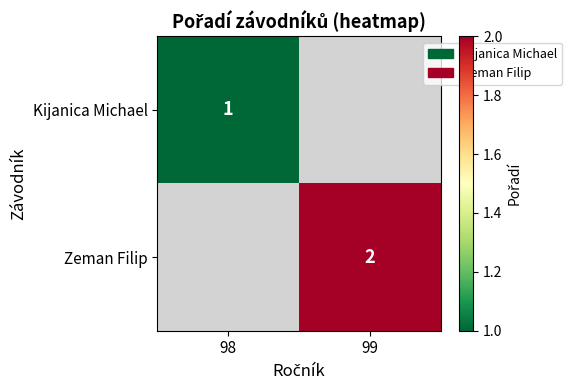

Between 98 and 99, which is larger?

99